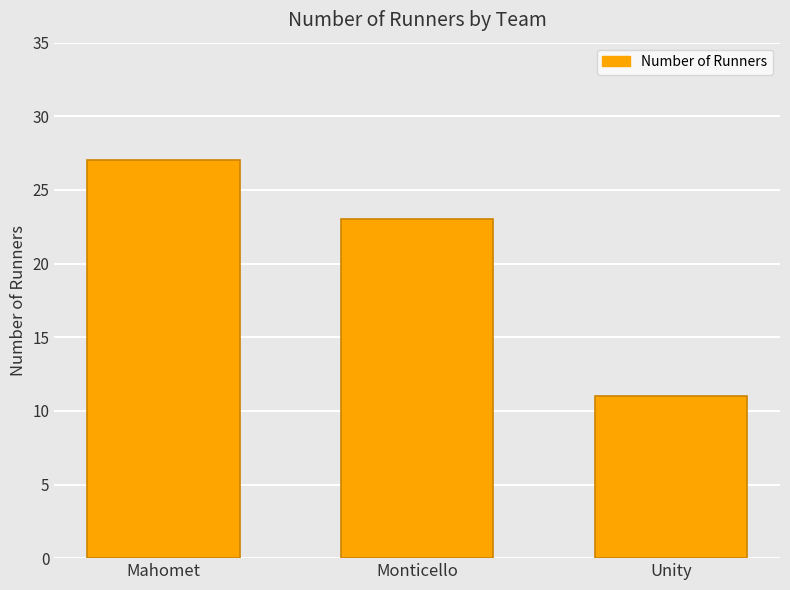

What is the sum of the values at Unity and Mahomet?

38